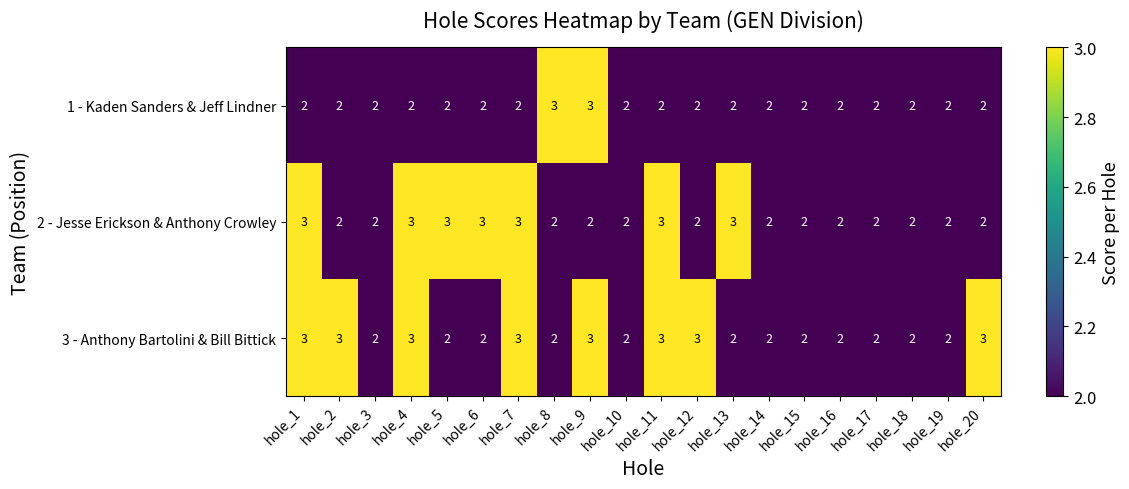

Which series has the largest total across all categories?

3 - Anthony Bartolini & Bill Bittick